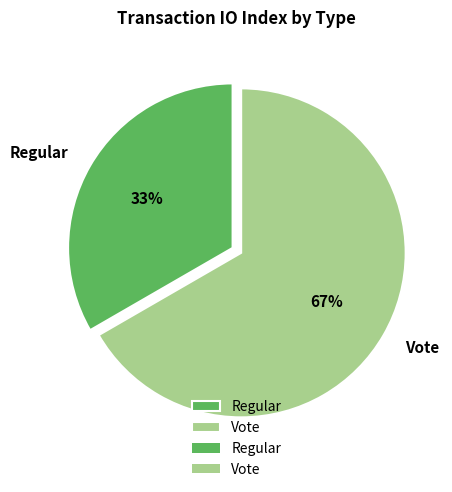

Is there a majority slice in this chart?

Yes